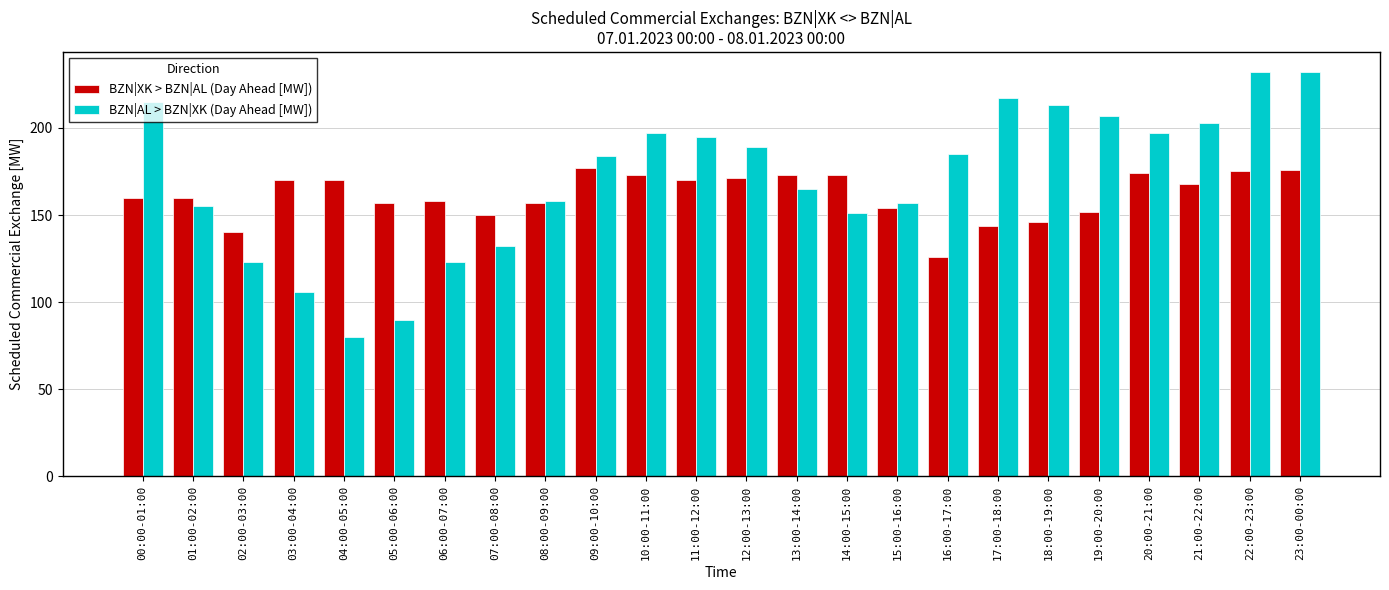

Between 09:00-10:00 and 20:00-21:00, which series saw the biggest shift?

BZN|AL > BZN|XK (Day Ahead [MW])